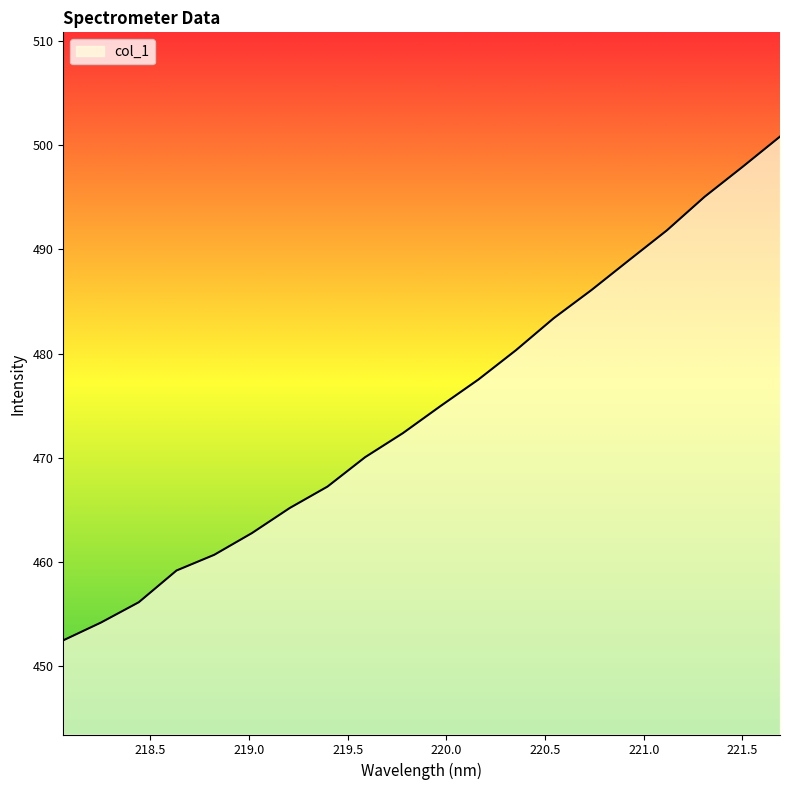

What is the difference between the maximum and minimum values?

48.4